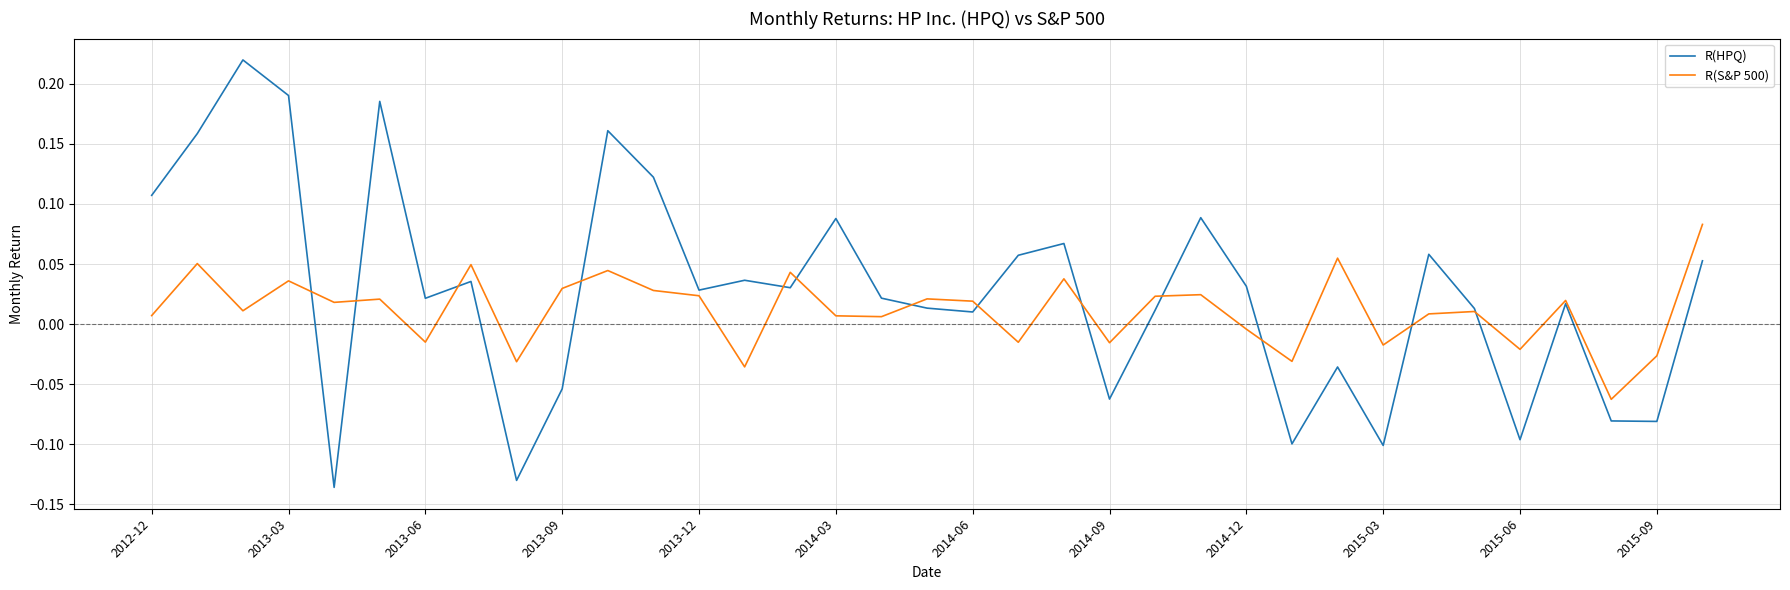

Which series has the largest total across all categories?

R(HPQ)